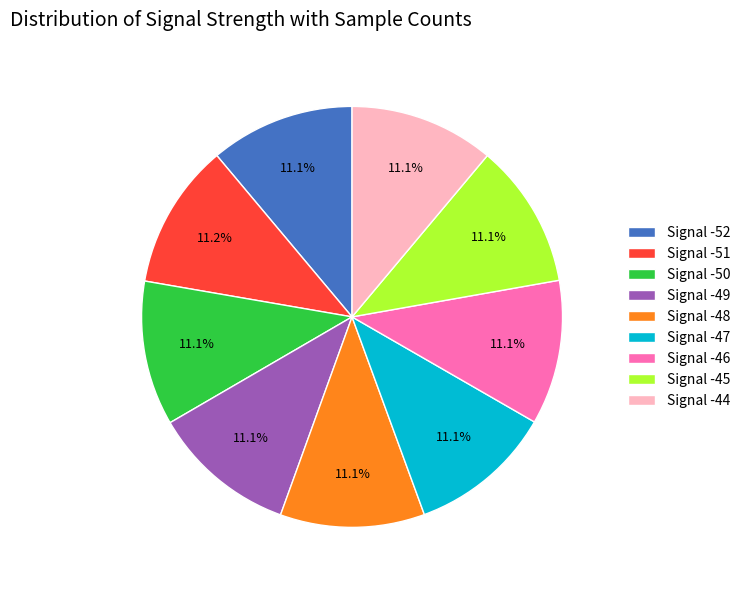

Approximately how many times larger is the value at Signal -49 compared to Signal -48?

1.0